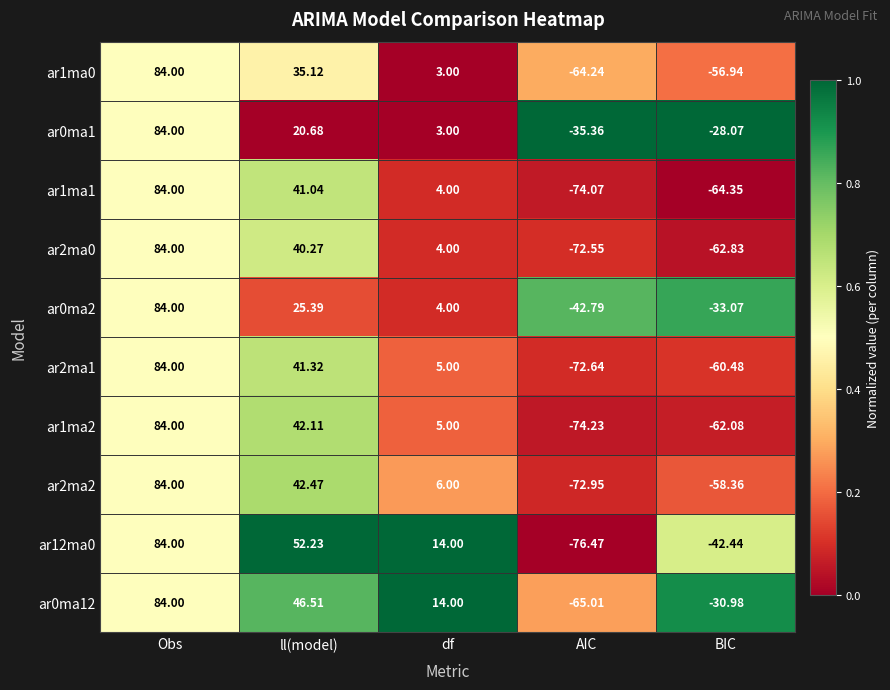

Which category has the lowest value in the ar1ma2 series?

AIC